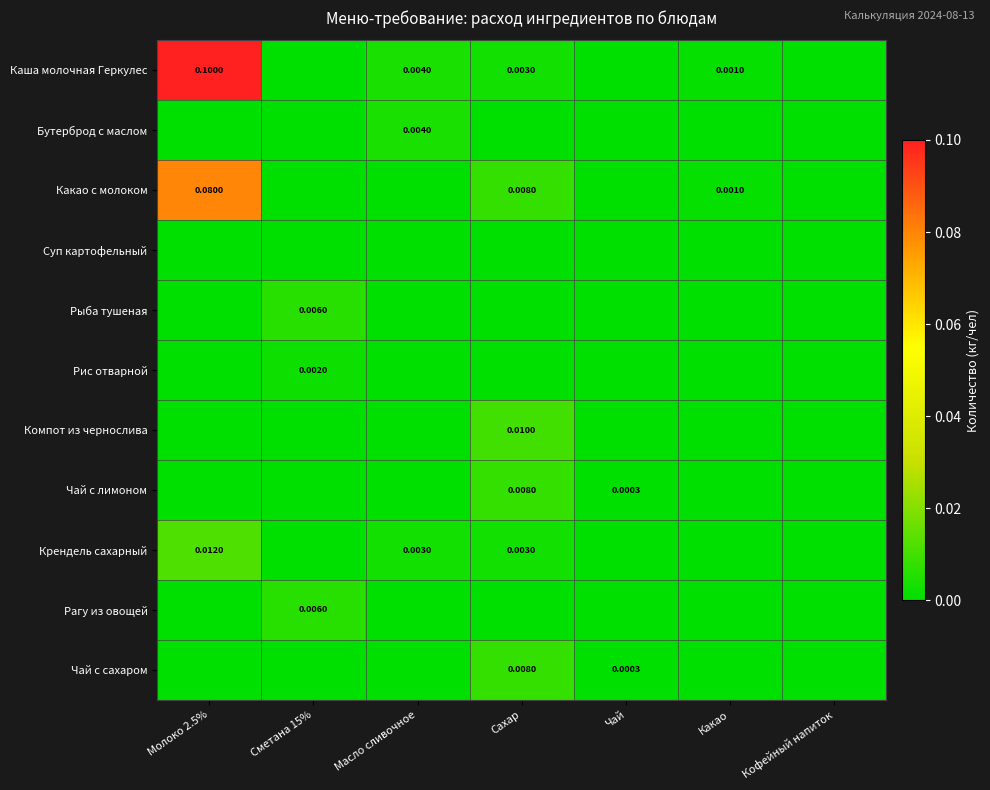

True or false: Какао с молоком has a value of 0.1 at Молоко 2.5%.

True